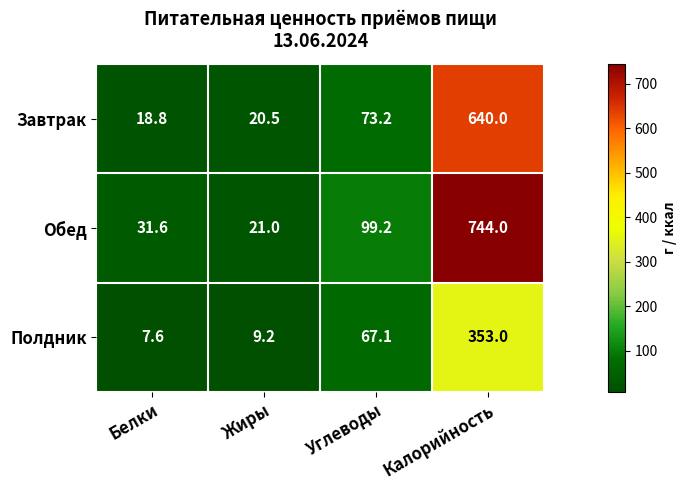

Reading left to right, what are all the values shown in this chart?

Завтрак: Белки=18.8	Жиры=20.5	Углеводы=73.2	Калорийность=640.0
Обед: Белки=31.6	Жиры=21.0	Углеводы=99.2	Калорийность=744.0
Полдник: Белки=7.6	Жиры=9.2	Углеводы=67.1	Калорийность=353.0